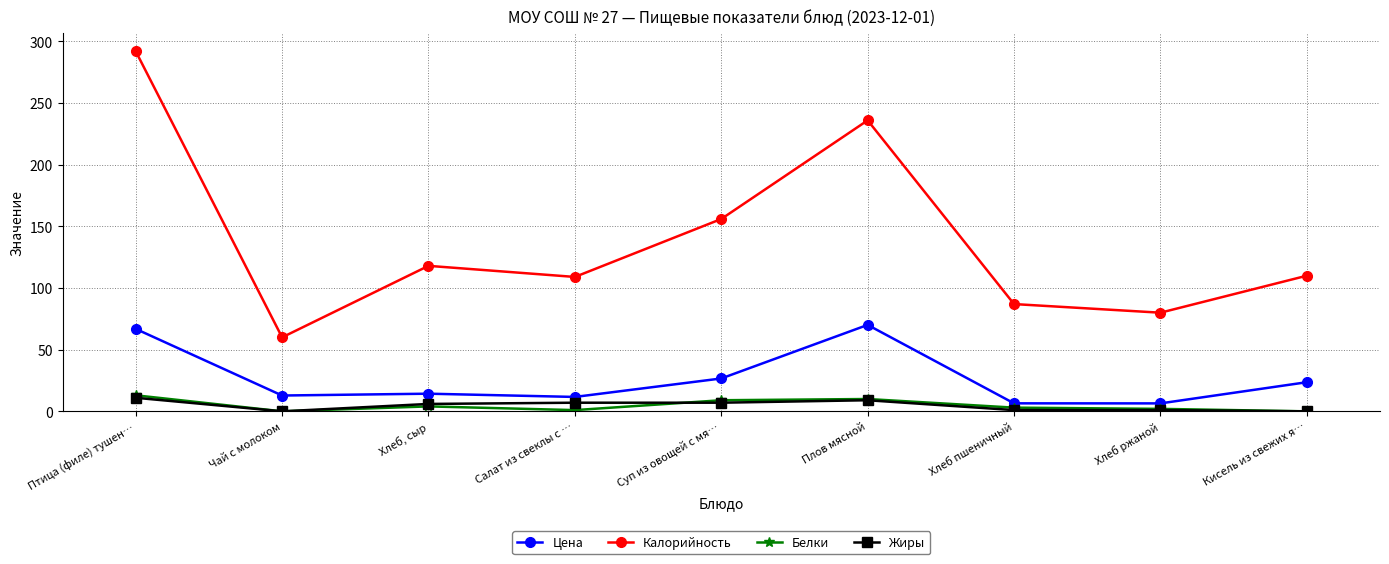

True or false: Цена and Жиры cross at least once.

False